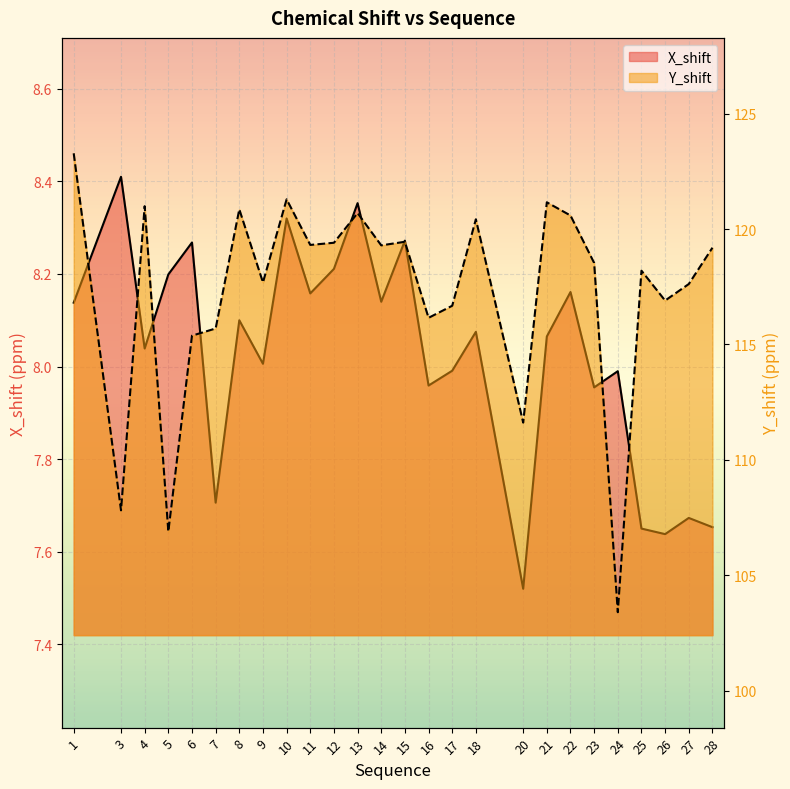

Does the chart display data point markers on the line(s)?

No